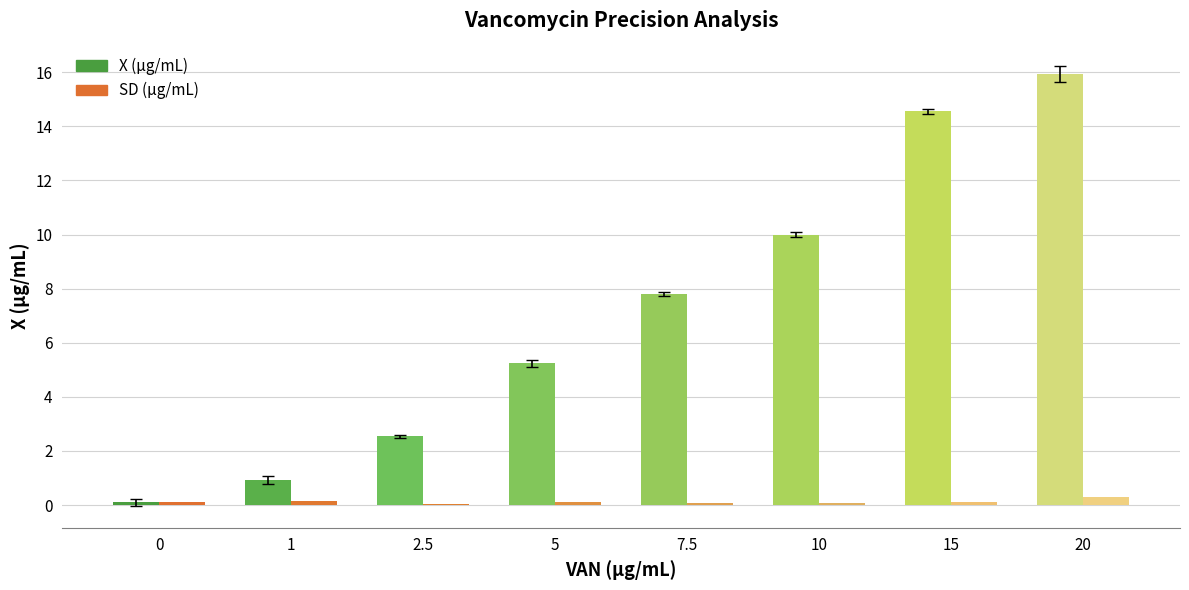

List the series in order of their overall mean, highest first.

X (µg/mL), SD (µg/mL)